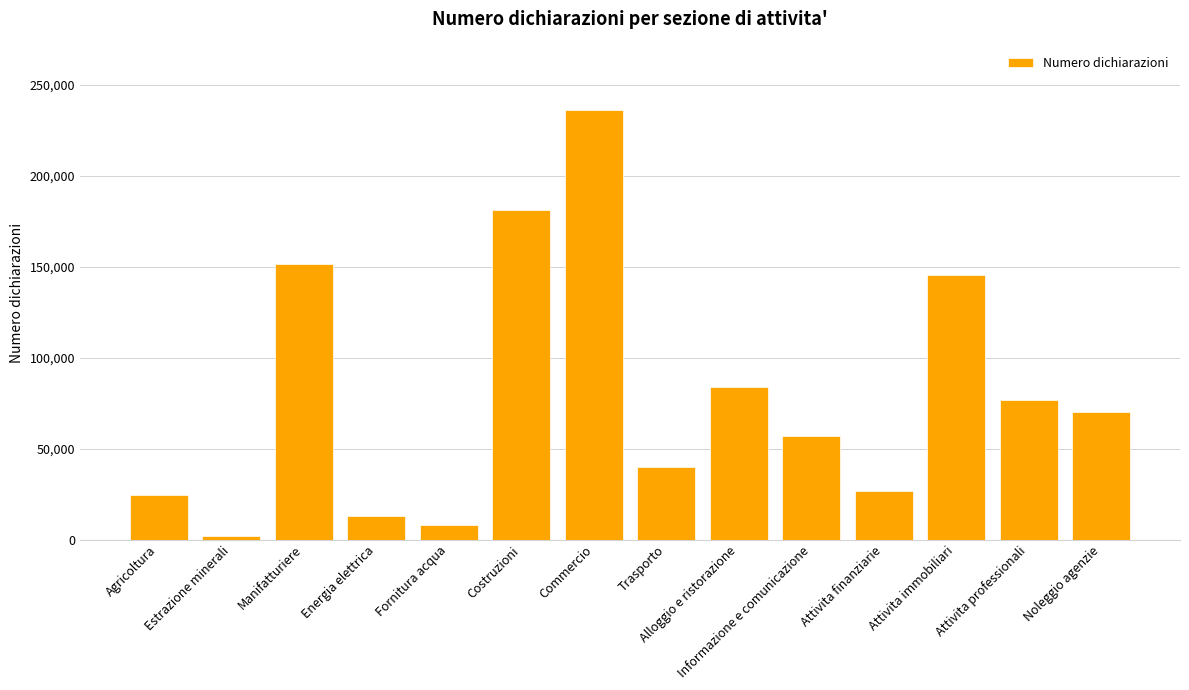

What is the label of the 7th bar from the right?

Trasporto